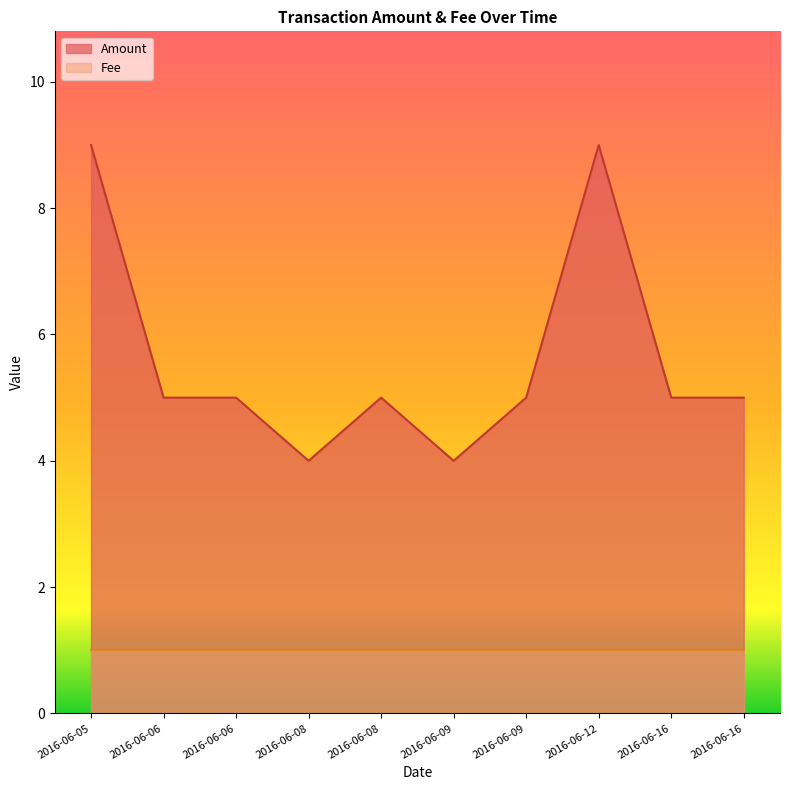

What is the smallest value displayed?

1